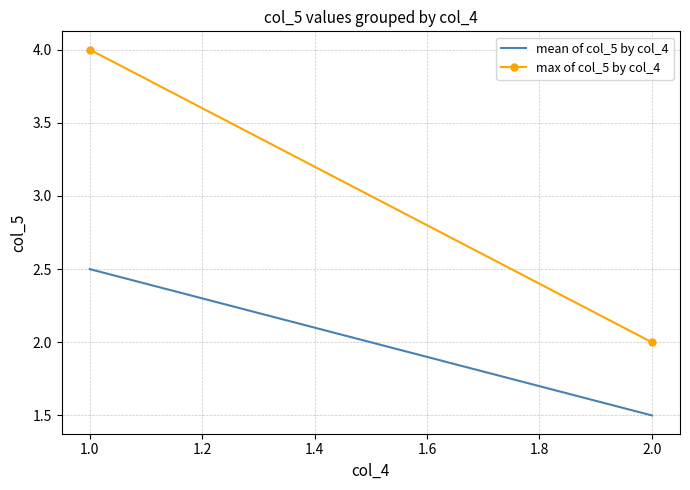

Count the max of col_5 by col_4 values in the range 2 to 4.

2